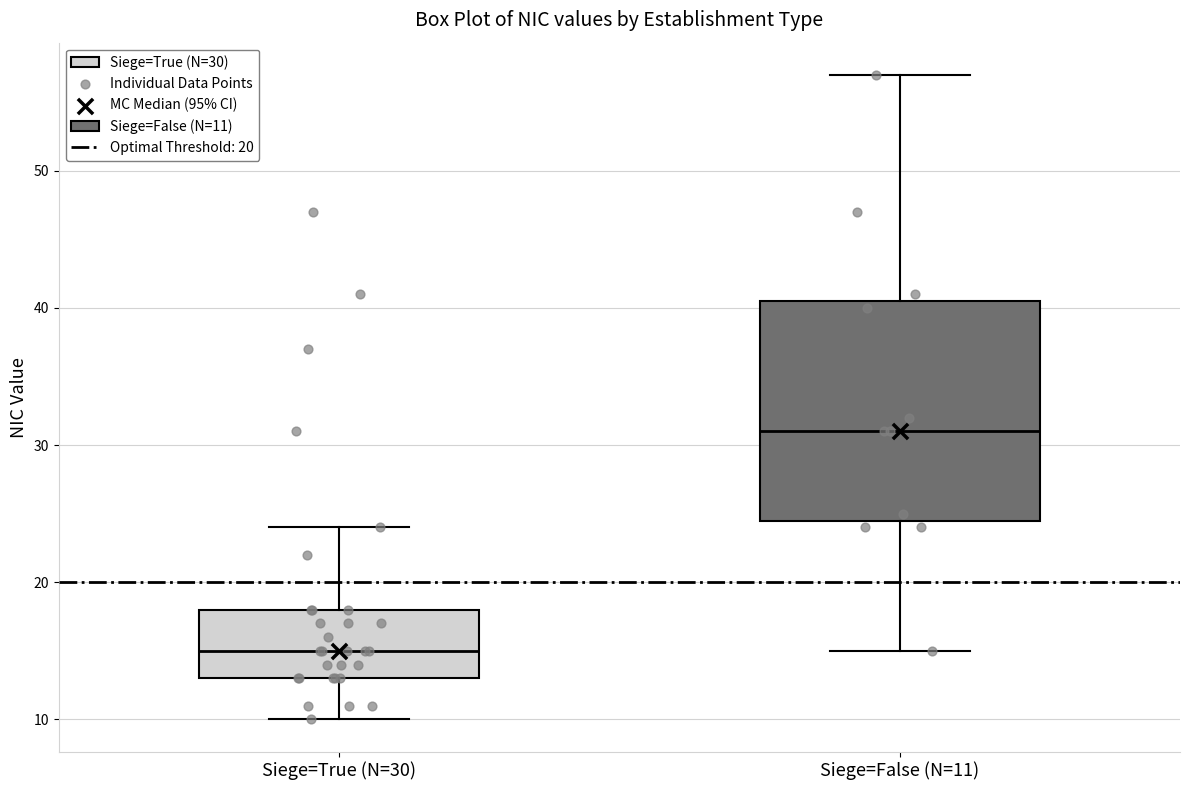

Comparing the boxes themselves (not the whiskers), which one is the tallest?

Siege=False (N=11)